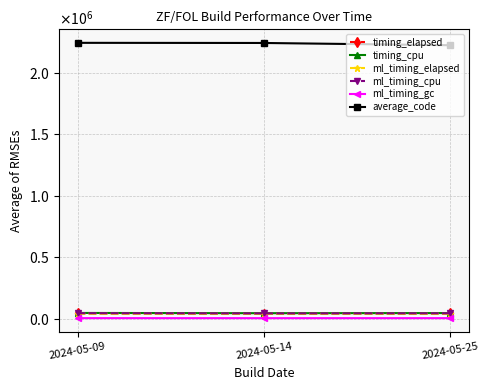

Reading left to right, list all the values displayed in this chart.

timing_elapsed: 43000	41000	42000
timing_cpu: 46000	44000	45000
ml_timing_elapsed: 40289	38848	39614
ml_timing_cpu: 44174	42123	43126
ml_timing_gc: 3888	3619	3749
average_code: 2242623	2241503	2223215